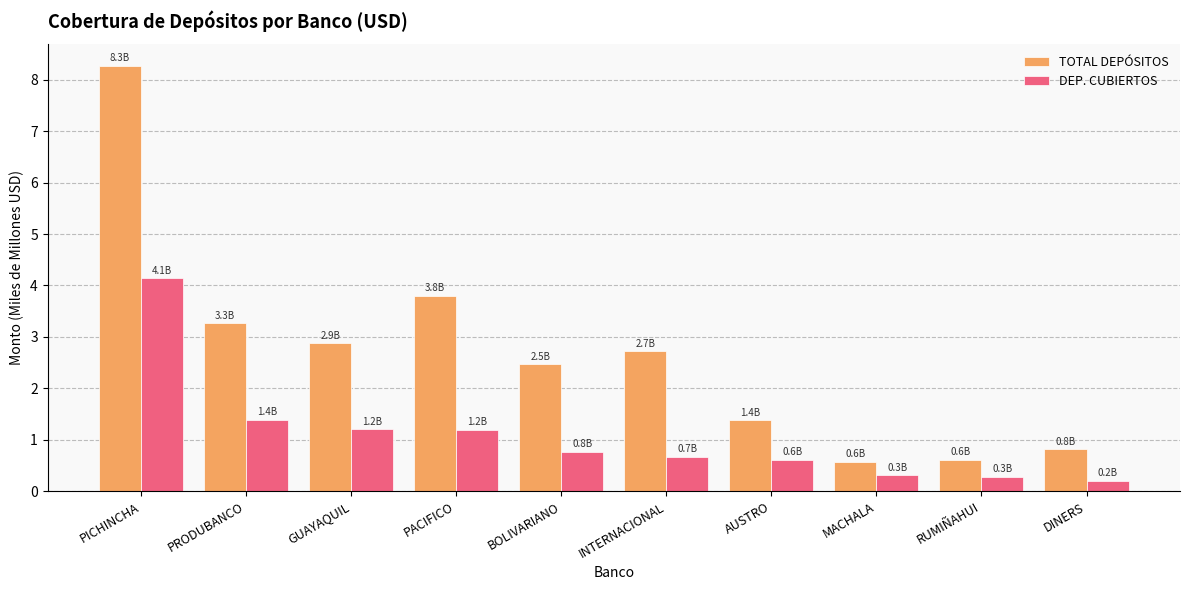

The TOTAL DEPÓSITOS series shows 1.6 at PACIFICO. True or false?

False